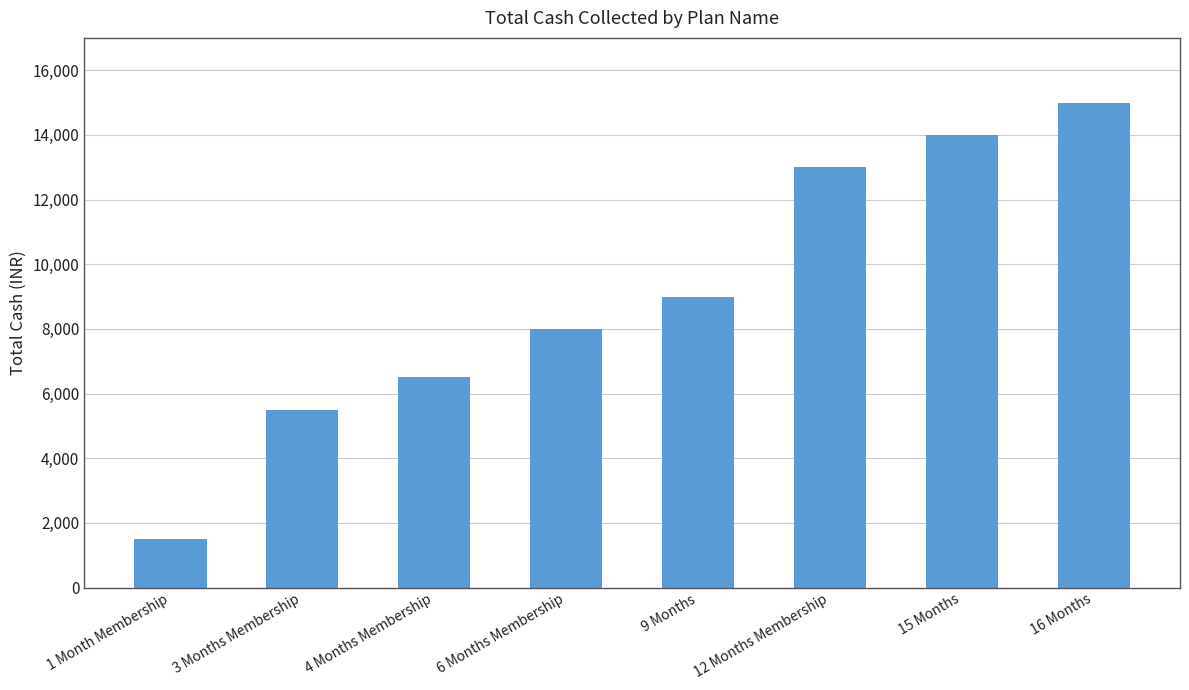

Is it true that the value at 15 Months is 2846?

False